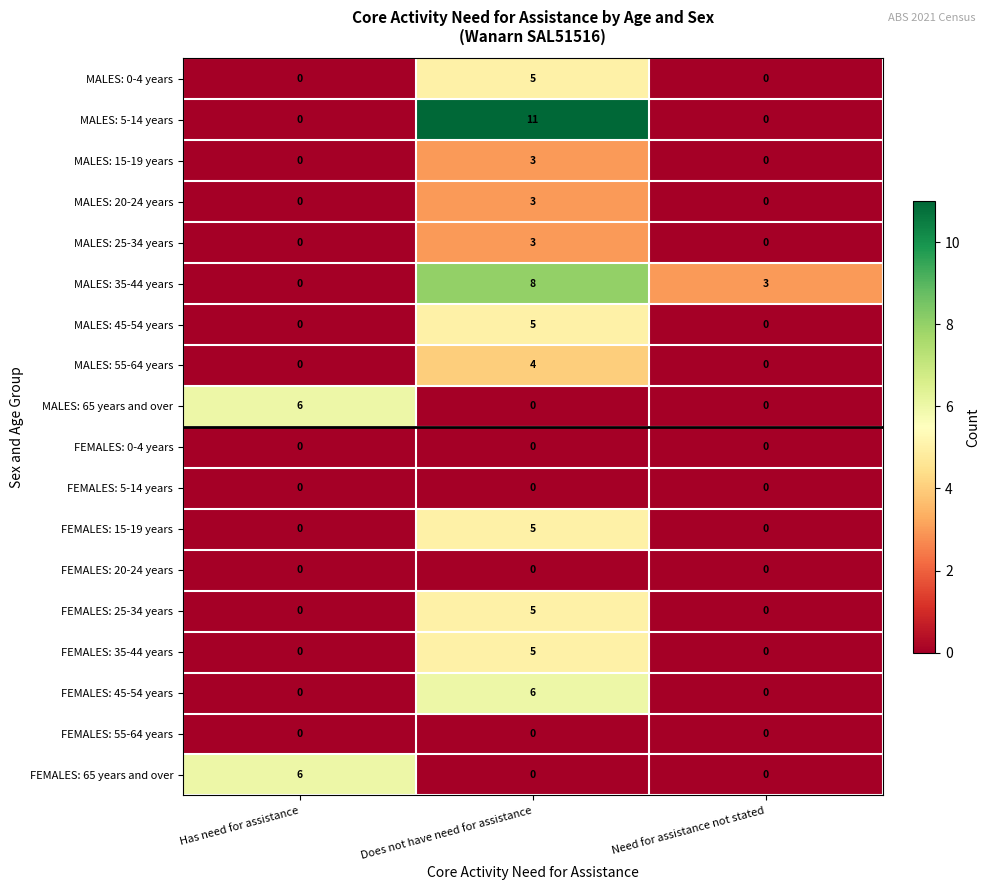

Which category has the highest value in the MALES: 45-54 years series?

Does not have need for assistance